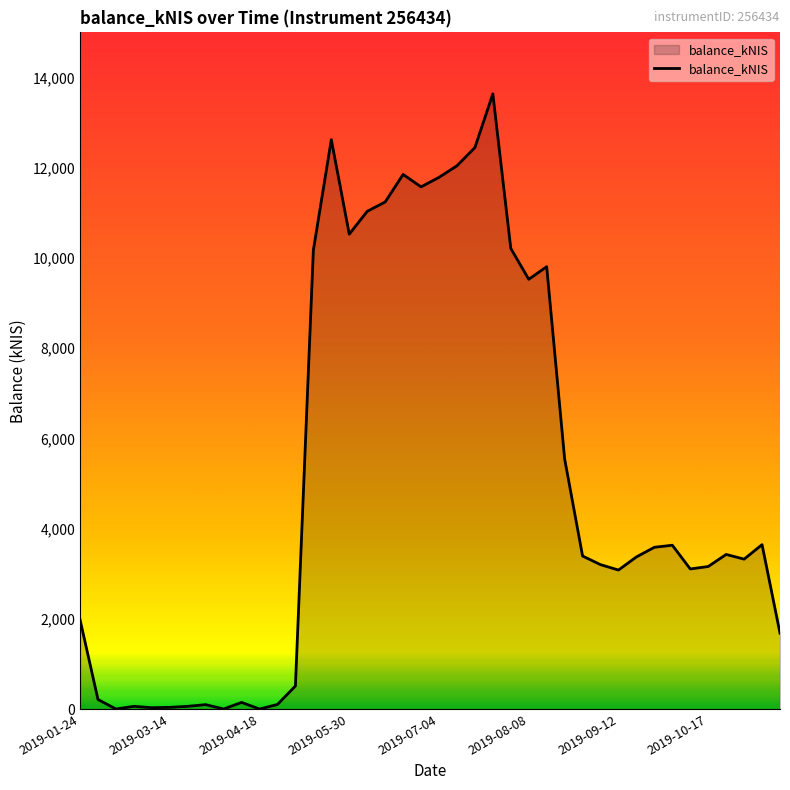

What is the maximum value shown in the chart?

13636.5